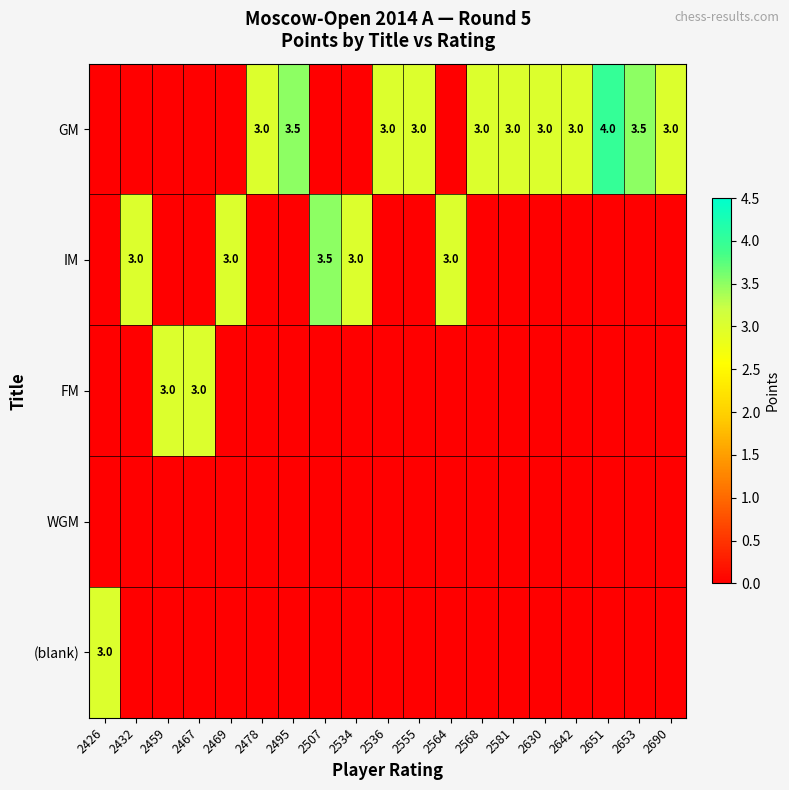

Is it true that (blank) equals 3.0 at 2426?

True